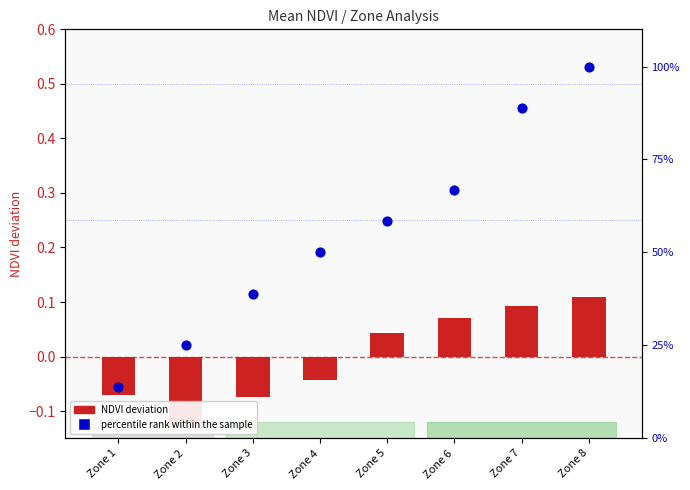

At how many categories does at least one series exceed 90?

1